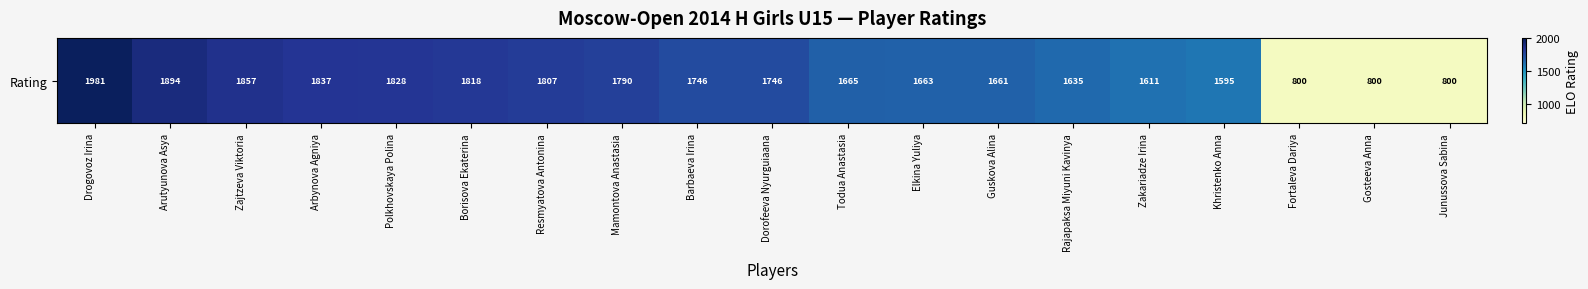

List the labels in order of value, largest first.

Drogovoz Irina, Arutyunova Asya, Zajtzeva Viktoria, Arbynova Agniya, Polkhovskaya Polina, Borisova Ekaterina, Resmyatova Antonina, Mamontova Anastasia, Barbaeva Irina, Dorofeeva Nyurguiaana, Todua Anastasia, Elkina Yuliya, Guskova Alina, Rajapaksa Miyuni Kavinya, Zakariadze Irina, Khristenko Anna, Fortaleva Dariya, Gosteeva Anna, Junussova Sabina